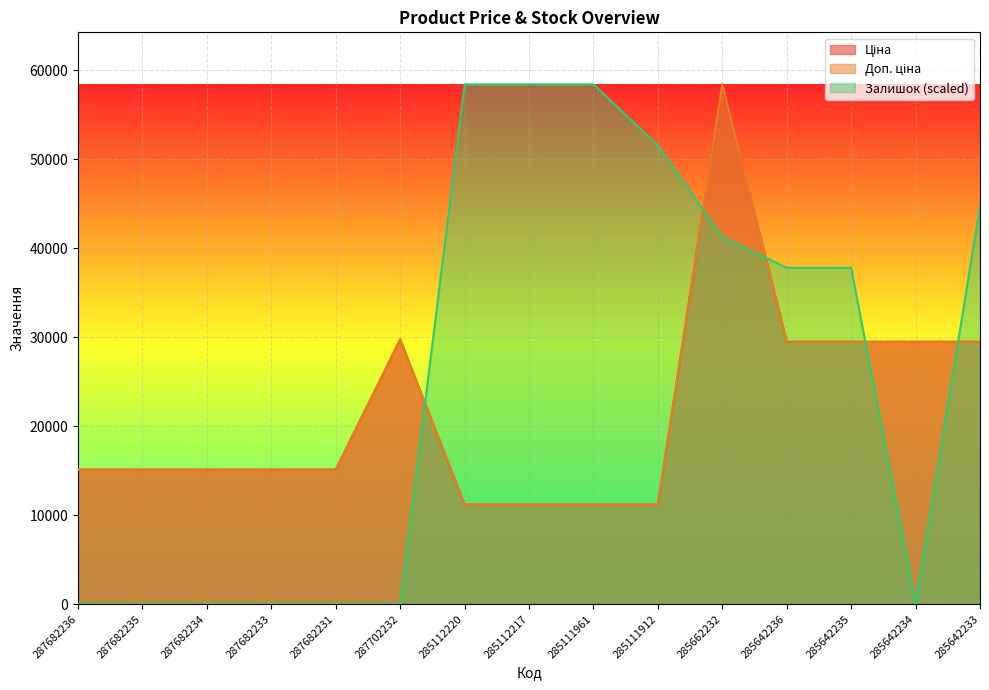

Reading left to right, list all the values displayed in this chart.

Ціна: 287682236=15120.0	287682235=15120.0	287682234=15120.0	287682233=15120.0	287682231=15120.0	287702232=29747.2	285112220=11188.2	285112217=11188.2	285111961=11188.2	285111912=11188.2	285662232=58426.5	285642236=29491.5	285642235=29491.5	285642234=29491.5	285642233=29491.5
Доп. ціна: 287682236=15120.0	287682235=15120.0	287682234=15120.0	287682233=15120.0	287682231=15120.0	287702232=29747.2	285112220=11188.2	285112217=11188.2	285111961=11188.2	285111912=11188.2	285662232=58426.5	285642236=29491.5	285642235=29491.5	285642234=29491.5	285642233=29491.5
Залишок: 287682236=0.0	287682235=0.0	287682234=0.0	287682233=0.0	287682231=0.0	287702232=0.0	285112220=58426.5	285112217=58426.5	285111961=58426.5	285111912=51552.8	285662232=41242.3	285642236=37805.4	285642235=37805.4	285642234=0.0	285642233=44679.1